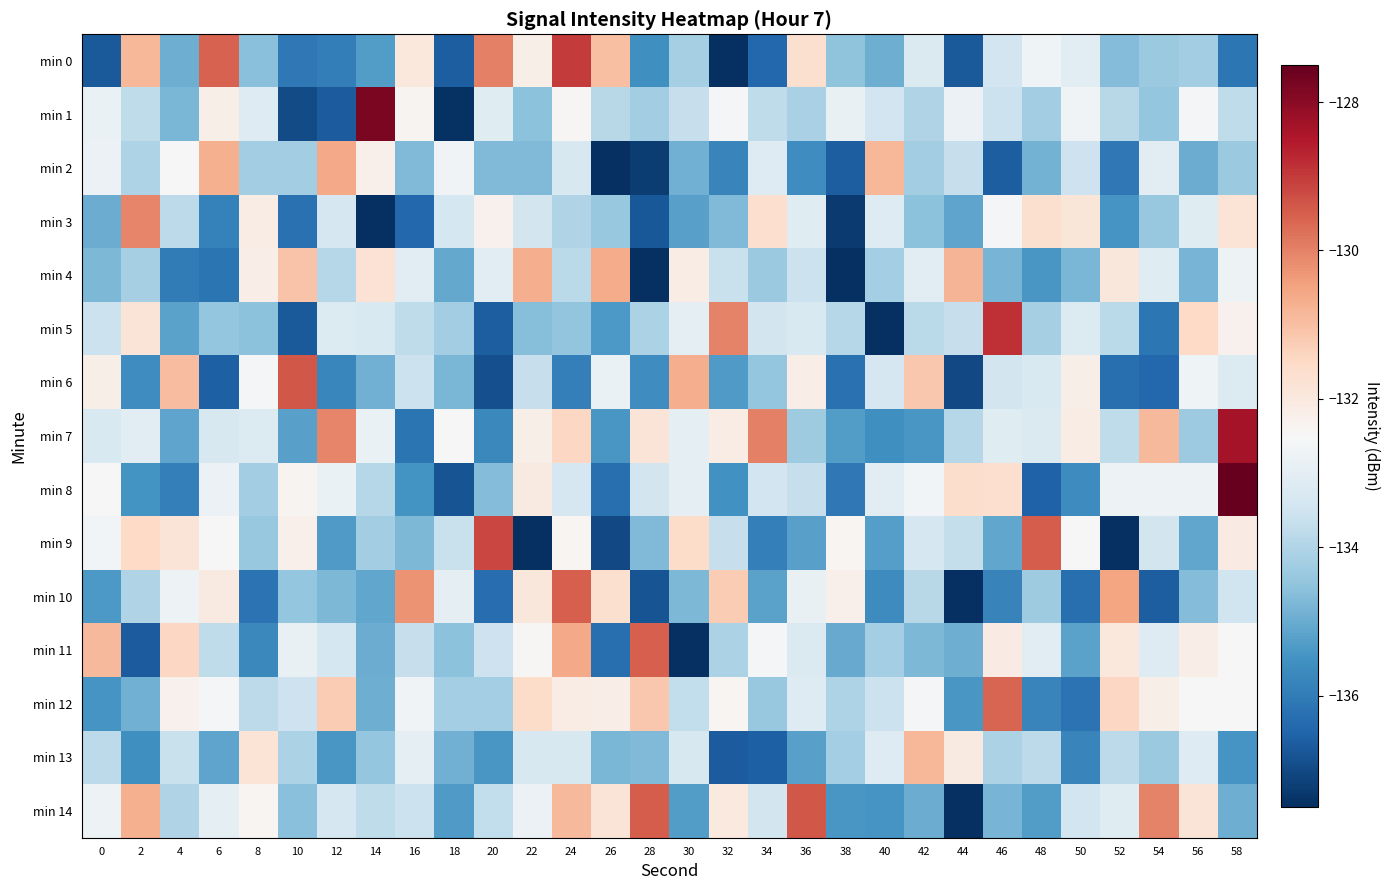

At which category does the chart reach its minimum across all series?

44